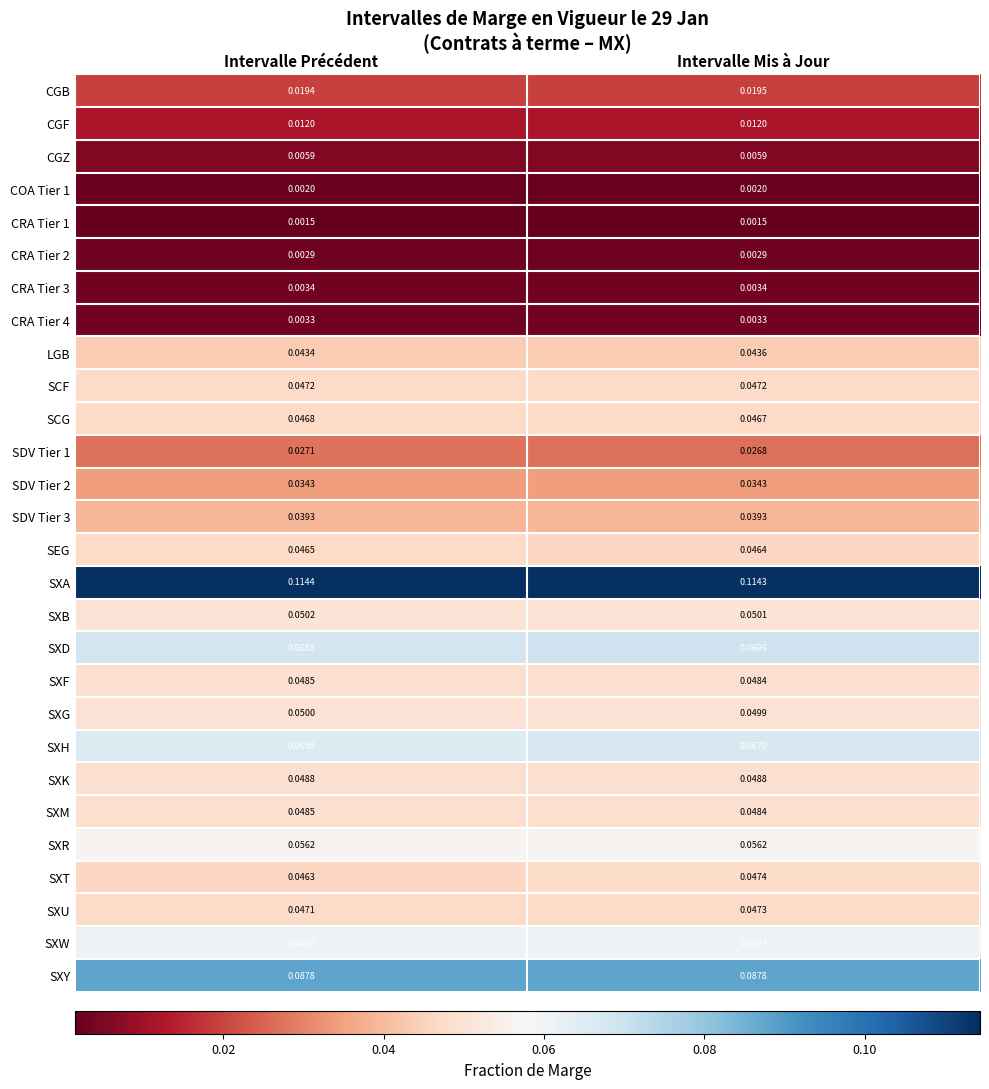

Rank the categories by SXT value from highest to lowest.

Intervalle Mis à Jour, Intervalle Précédent